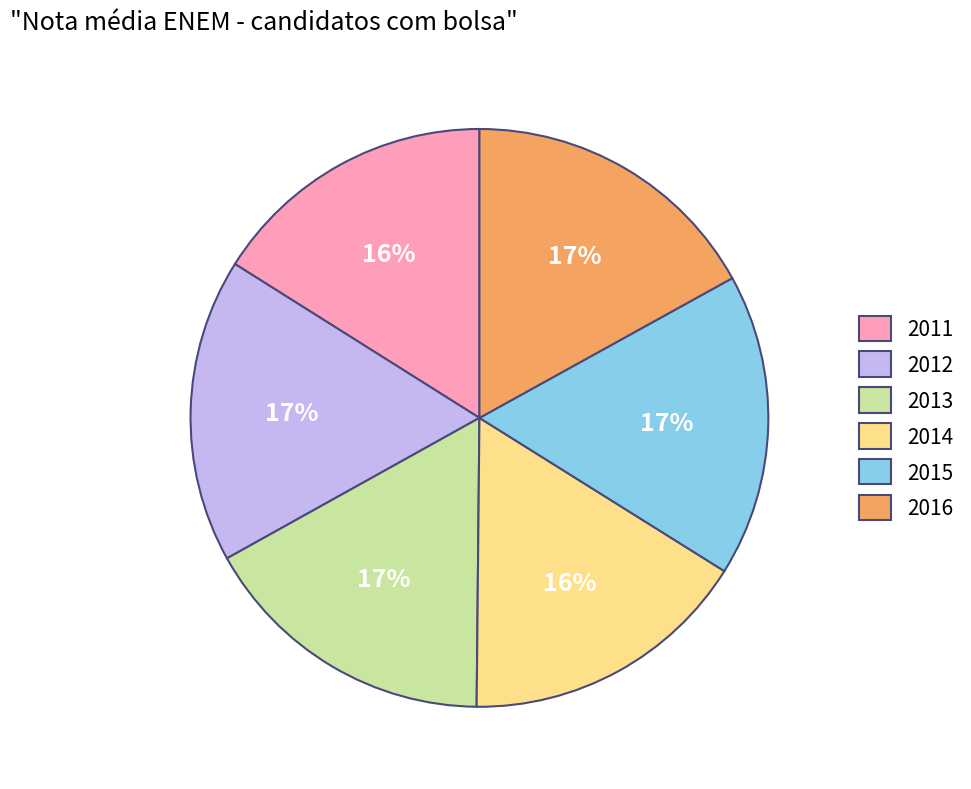

True or false: 2014 accounts for 5% of the total.

False